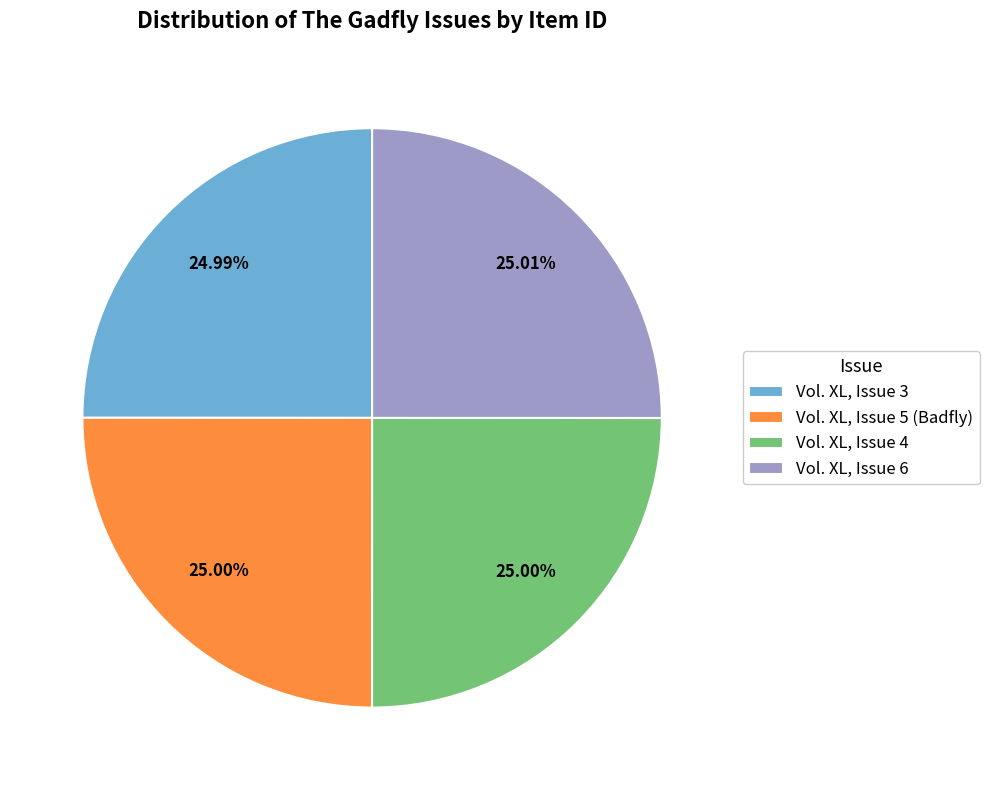

Count the number of slices in the pie.

4